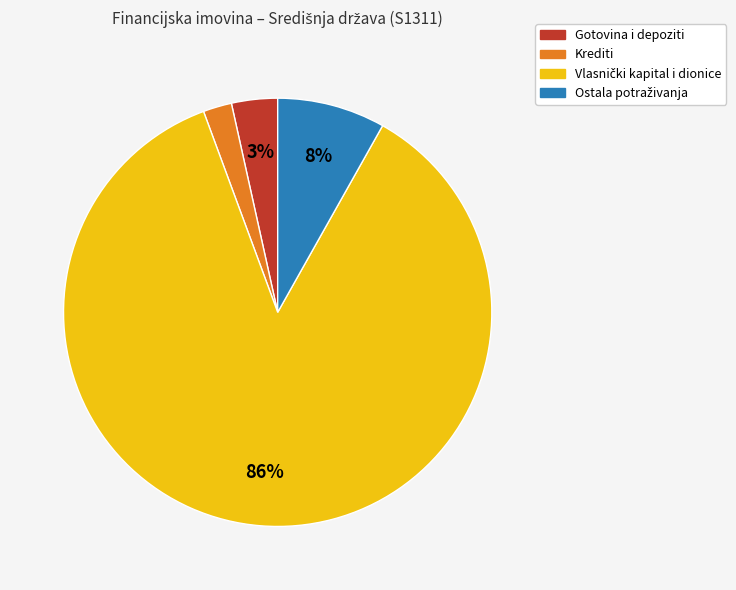

Is it true that Krediti is 2% of the pie?

True